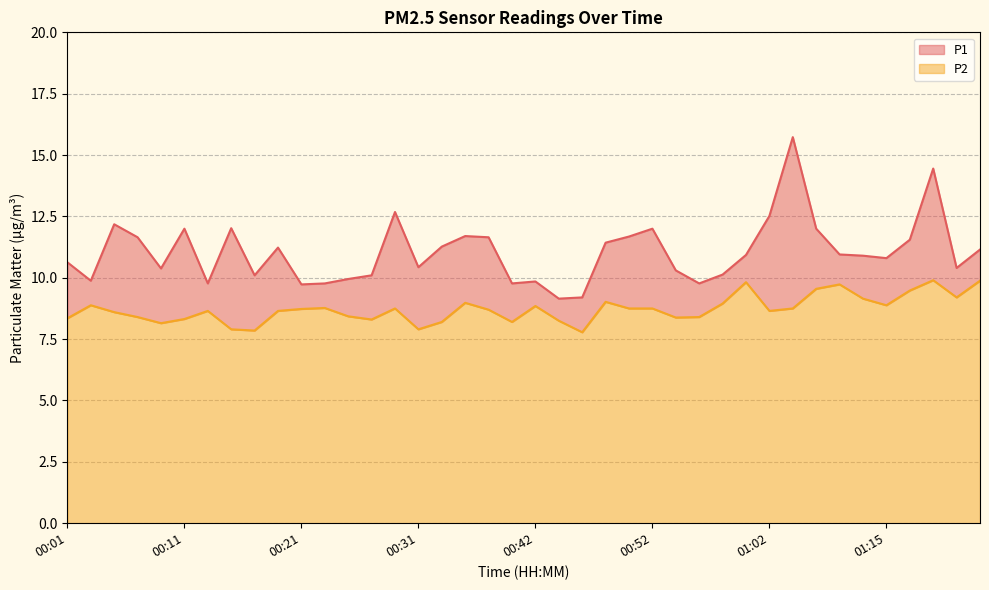

Rank the series by their maximum value, from lowest to highest.

P2, P1